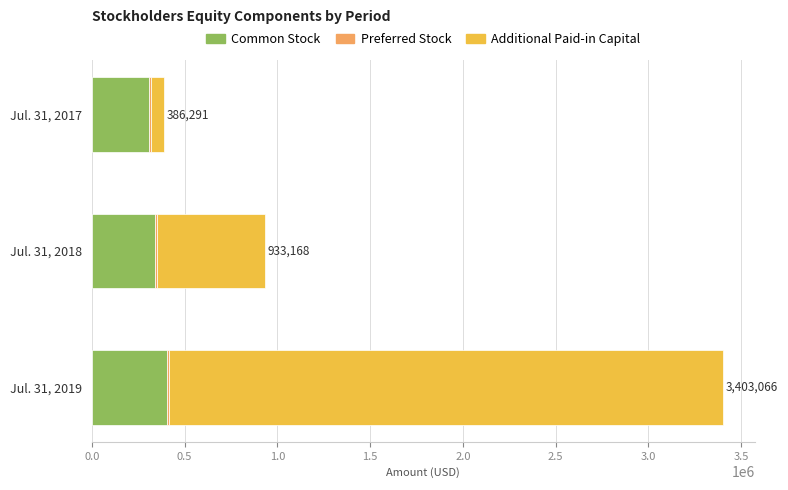

The value of Common Stock at Jul. 31, 2018 is 342628. True or false?

True